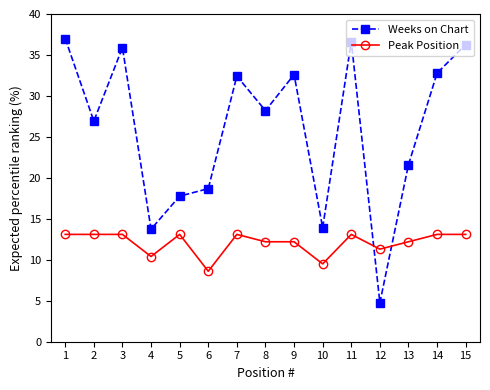

Which series has the largest range (max minus min)?

Weeks on Chart